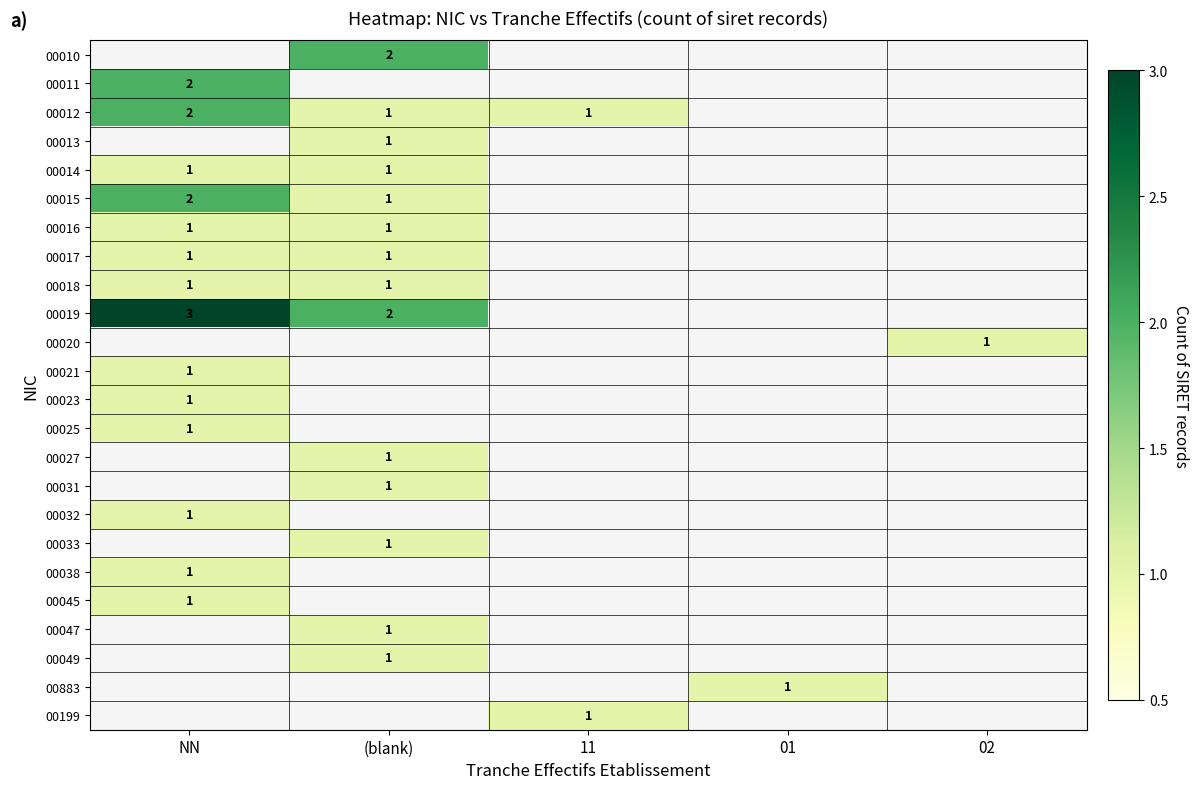

The 00013 series shows 0 at (blank). True or false?

False